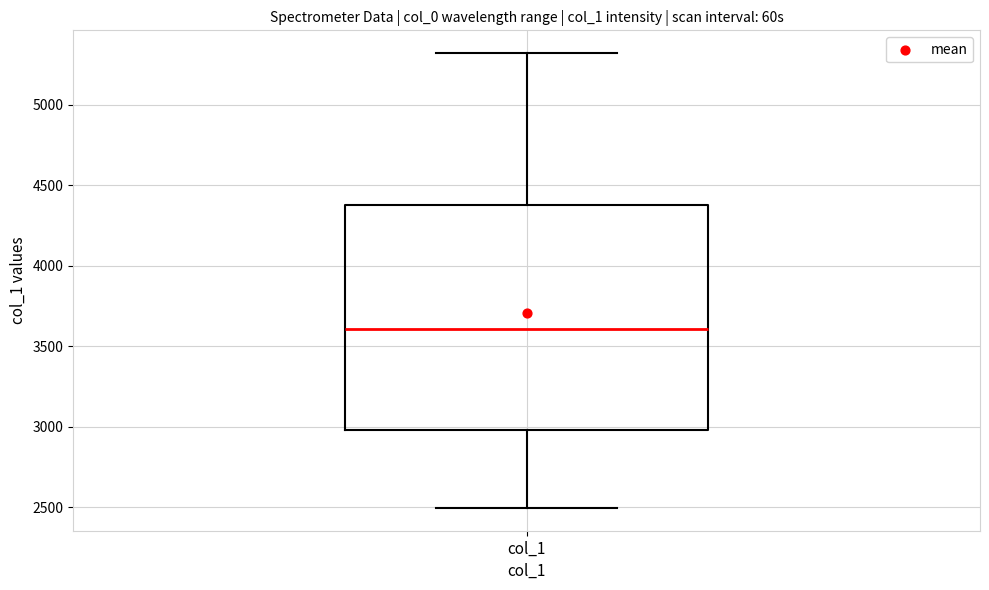

Where is the lower edge of the box for col_1 on the y-axis? The values are not printed on the chart, so give them approximately, as read against the axis.

3000